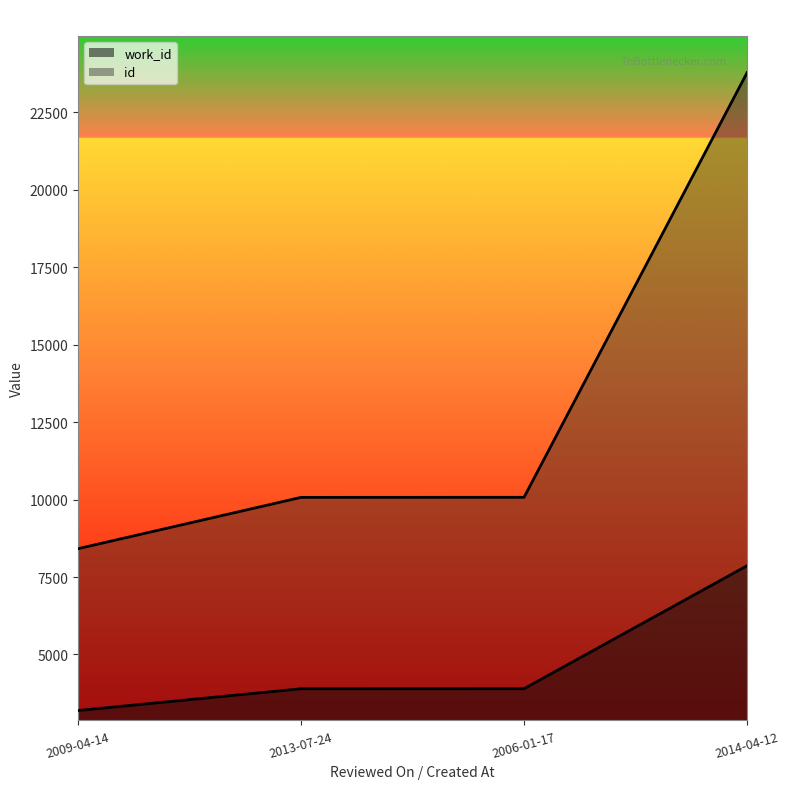

What is the sum of the id values at 2009-04-14 and 2013-07-24?

18485